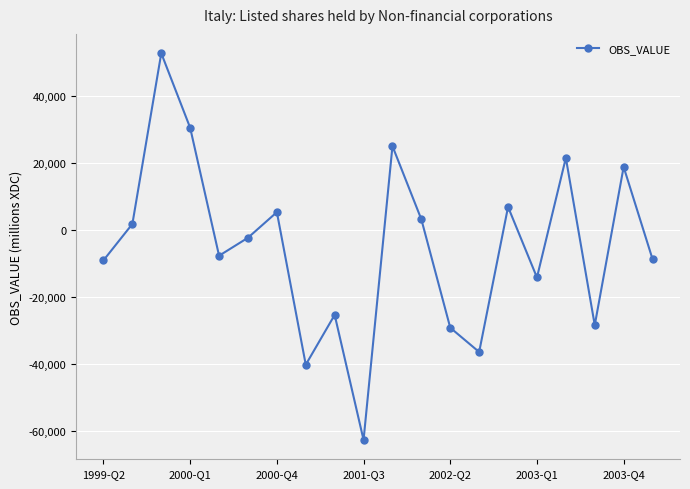

What is the value of the 16th point from the left?

-14172